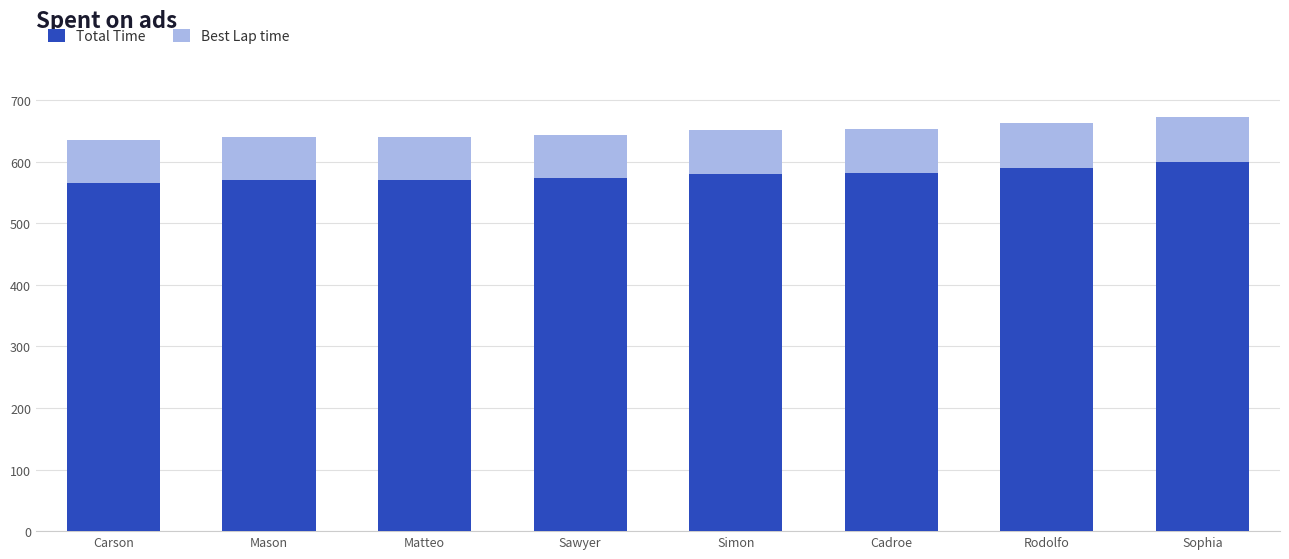

What is the maximum value for Total Time?

599.3